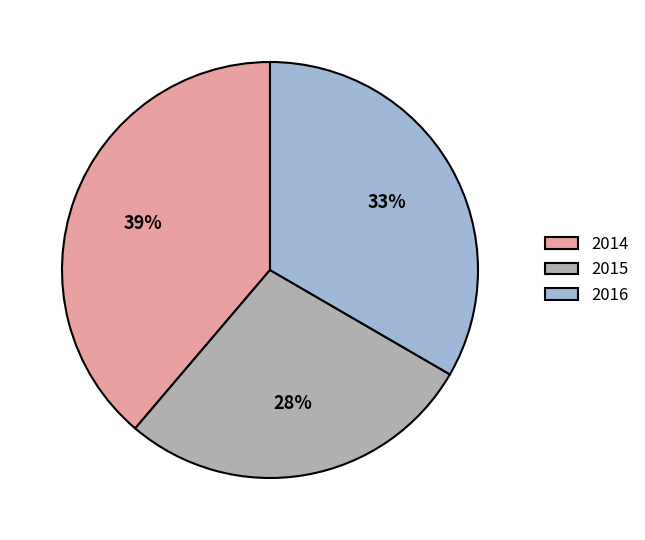

True or false: 2015 accounts for 42% of the total.

False